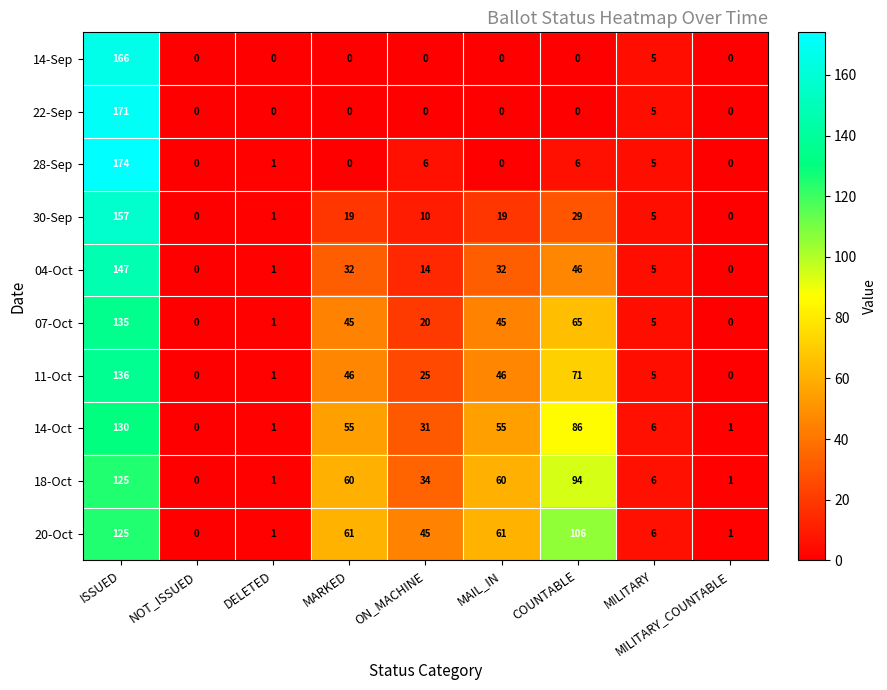

The value of 11-Oct at MARKED is 13. True or false?

False